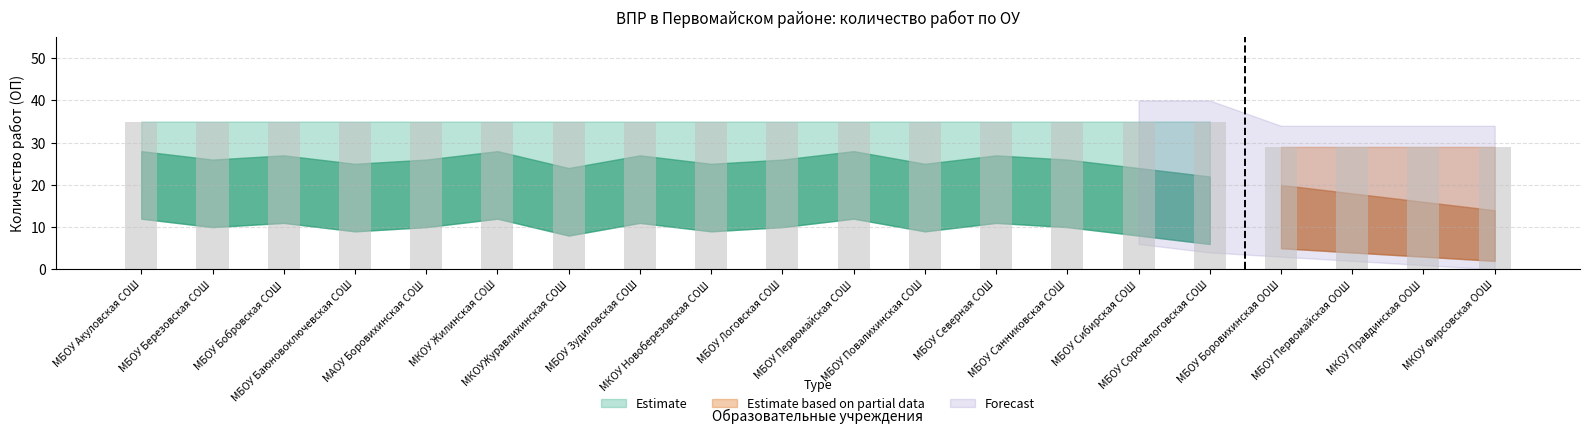

Reading right to left, what are all the values shown in this chart?

Upper bound: 29	29	29	29	35	35	35	35	35	35	35	35	35	35	35	35	35	35	35	35
Estimate: 14	16	18	20	22	24	26	27	25	28	26	25	27	24	28	26	25	27	26	28
Lower bound: 2	3	4	5	6	8	10	11	9	12	10	9	11	8	12	10	9	11	10	12